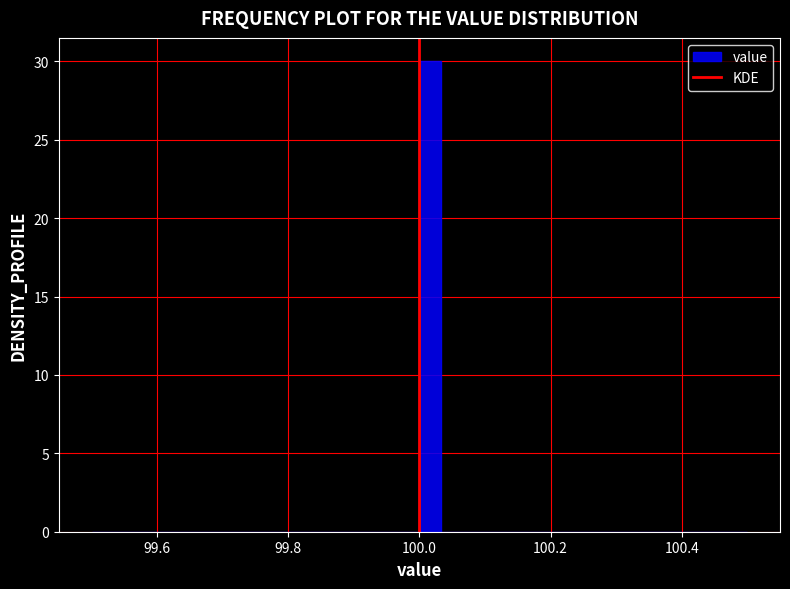

Read against the x-axis, roughly where is the centre of the tallest bar?

100.02